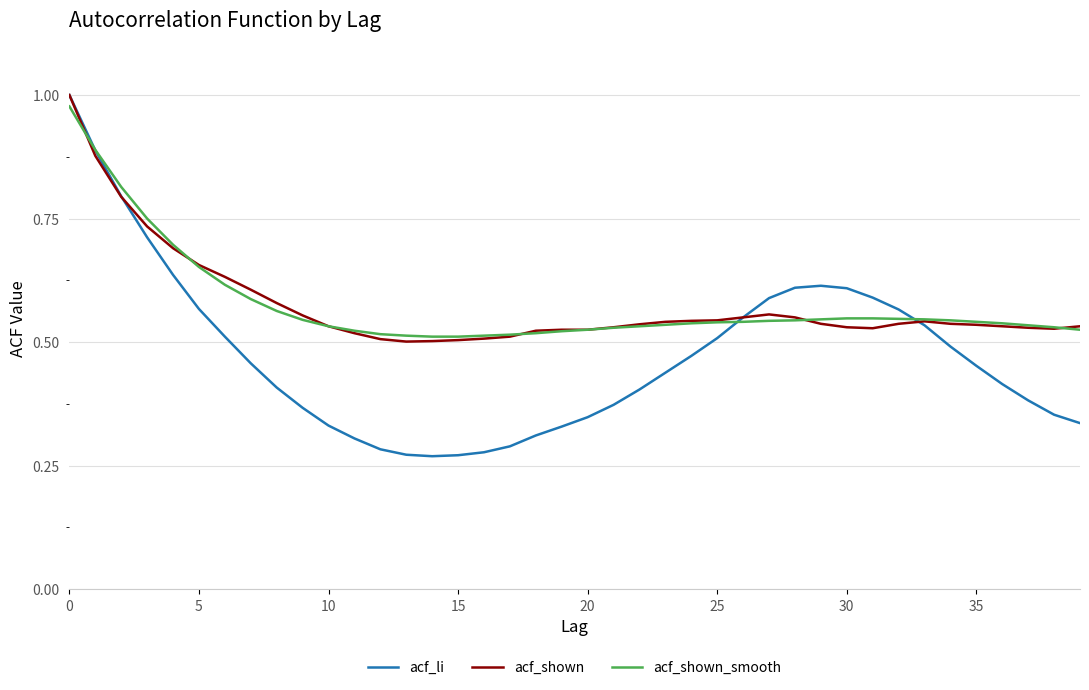

Which series has the largest range (max minus min)?

acf_li